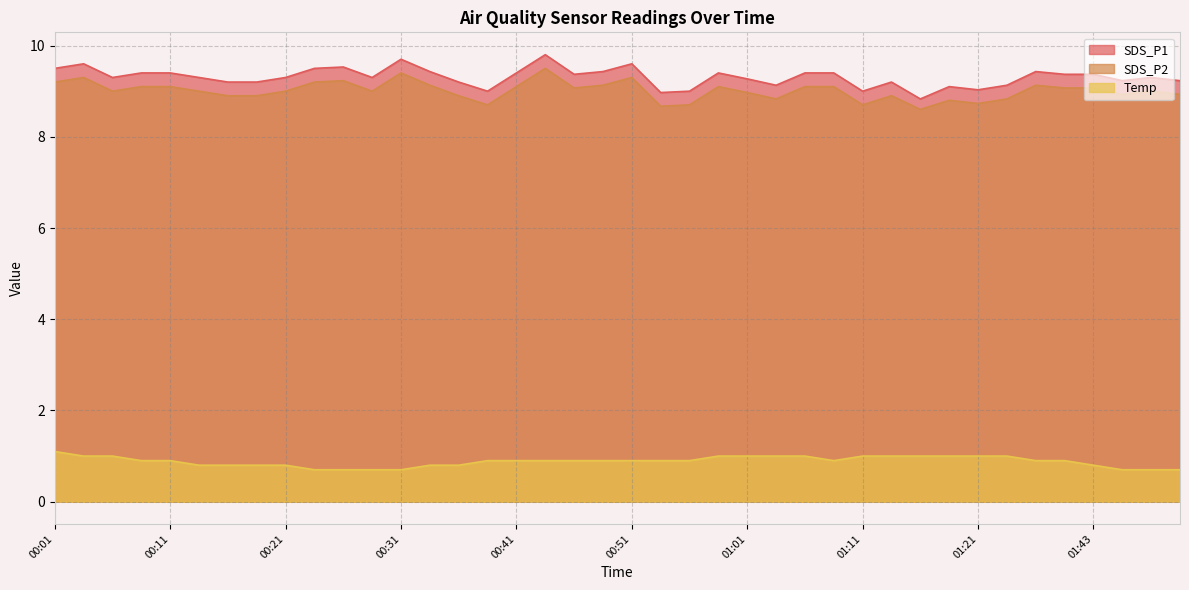

What is the spread (max minus min) of values at 01:06?

8.4